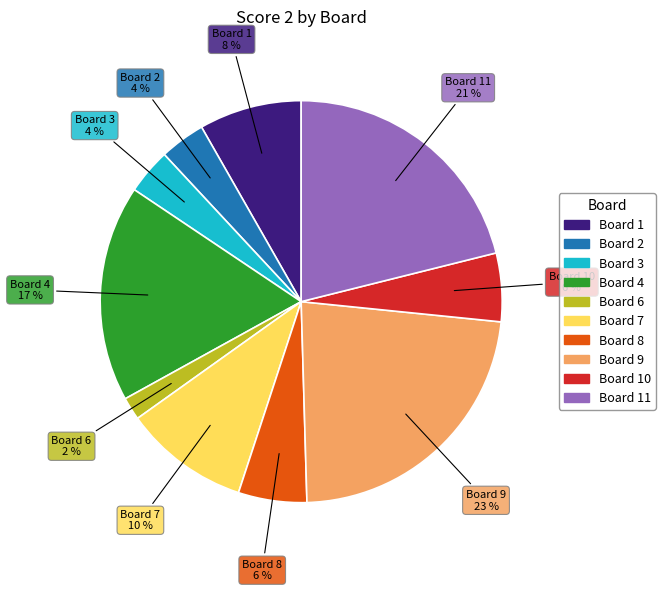

How many slices are in this pie chart?

10